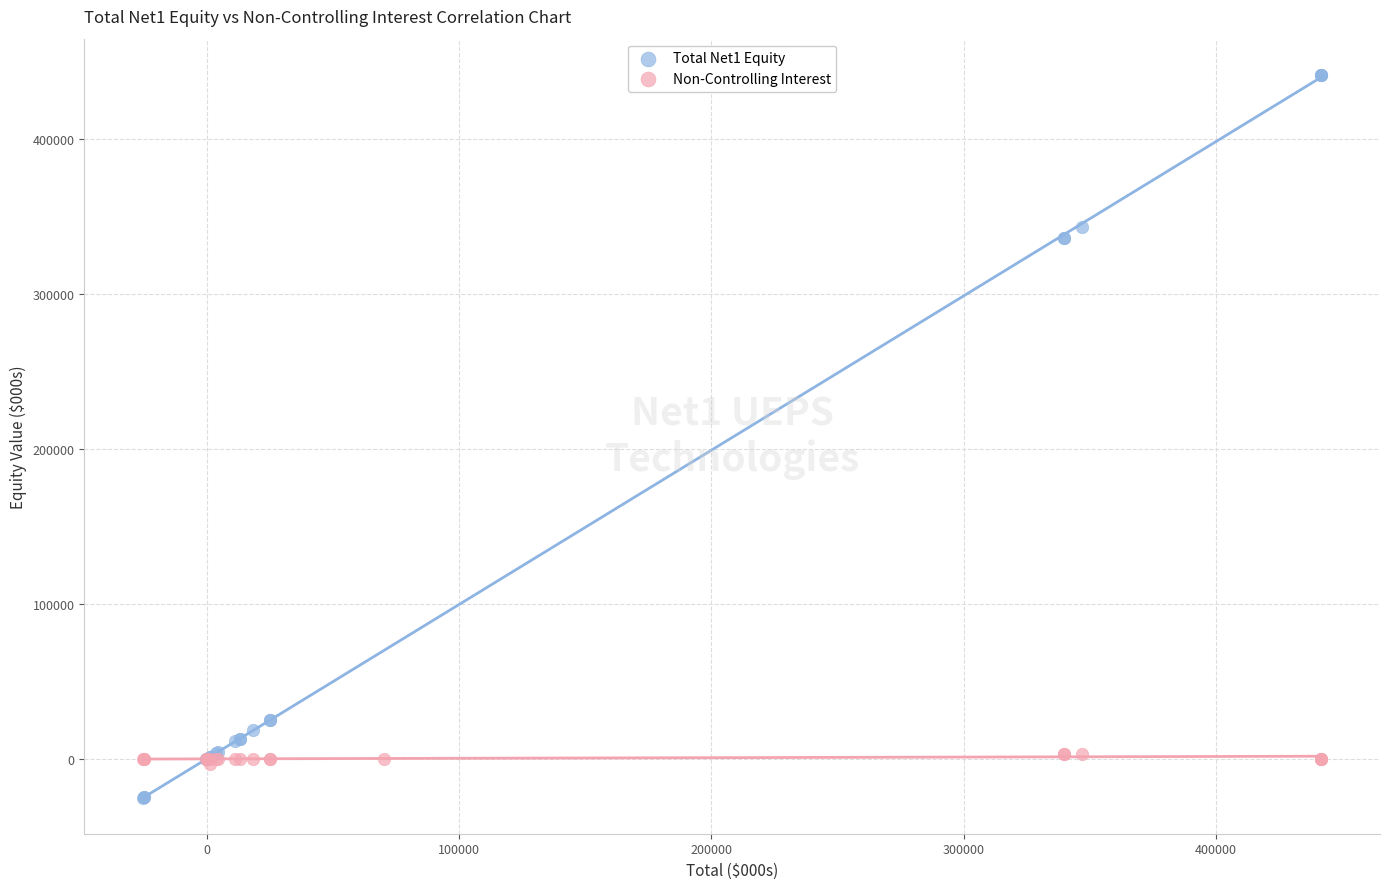

Which series contains the lowest Y value?

Total Net1 Equity